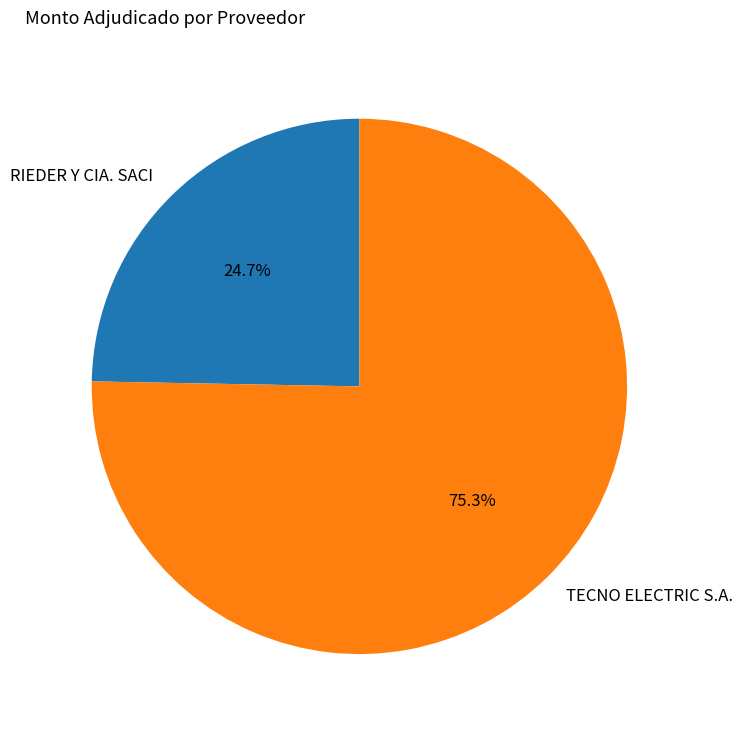

What portion of the pie excludes RIEDER Y CIA. SACI?

75.3%